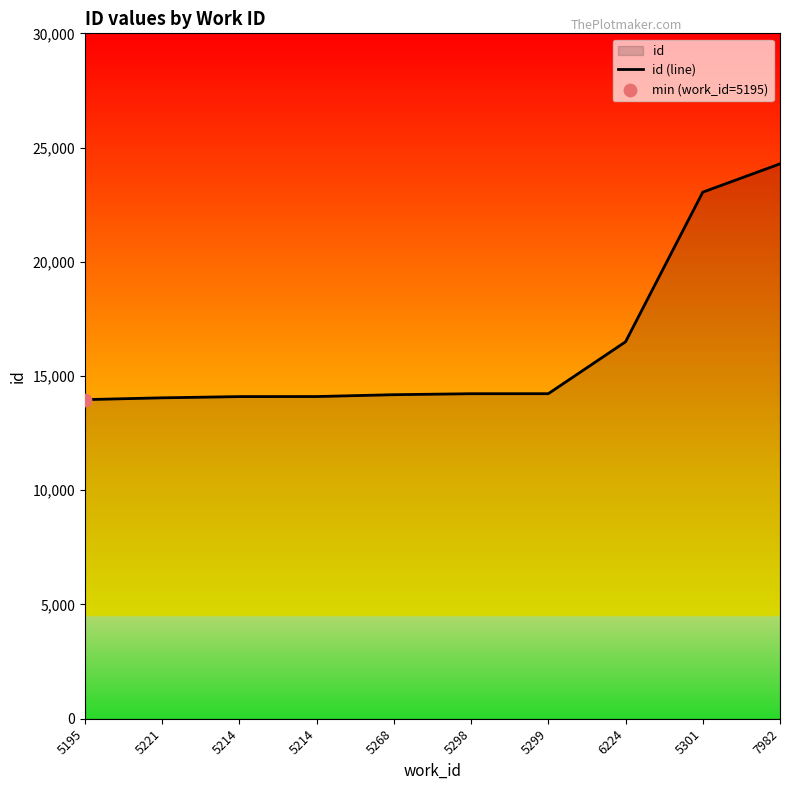

Which has a higher value, 5221 or 7982?

7982